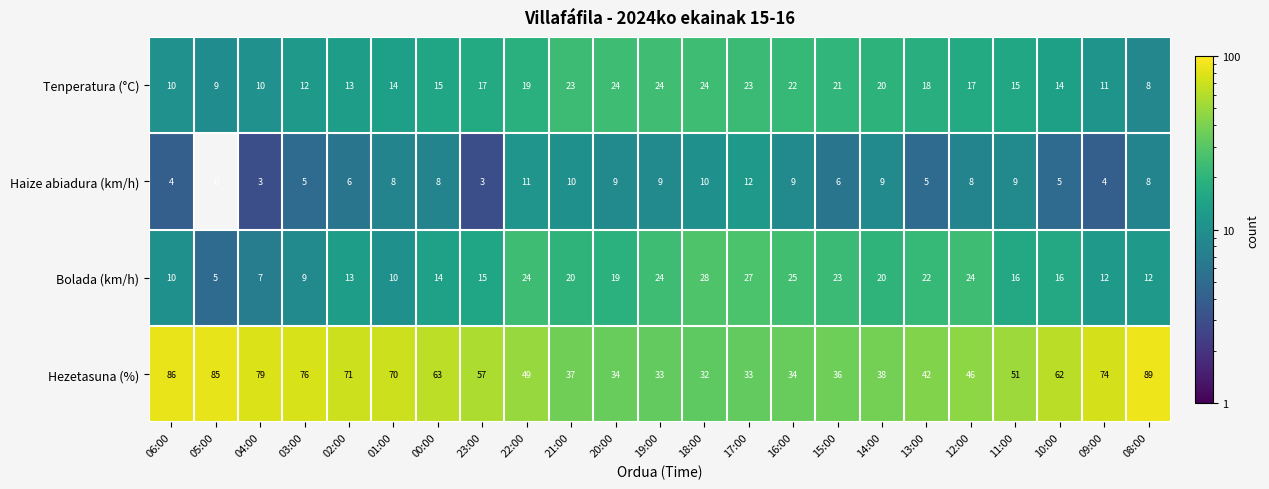

The value of Hezetasuna (%) at 03:00 is 134. True or false?

False